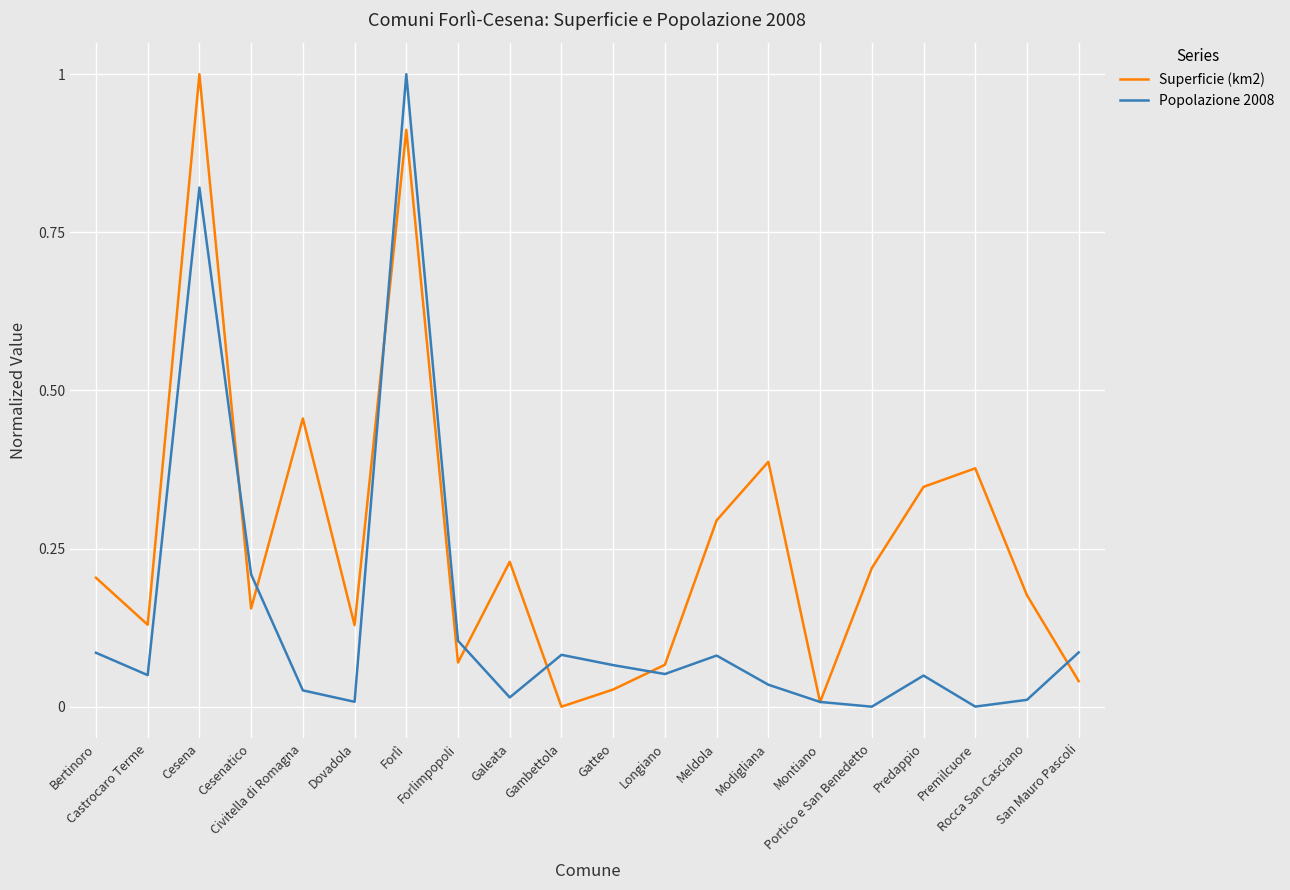

What is the highest value of the Superficie (km2) series?

1.0